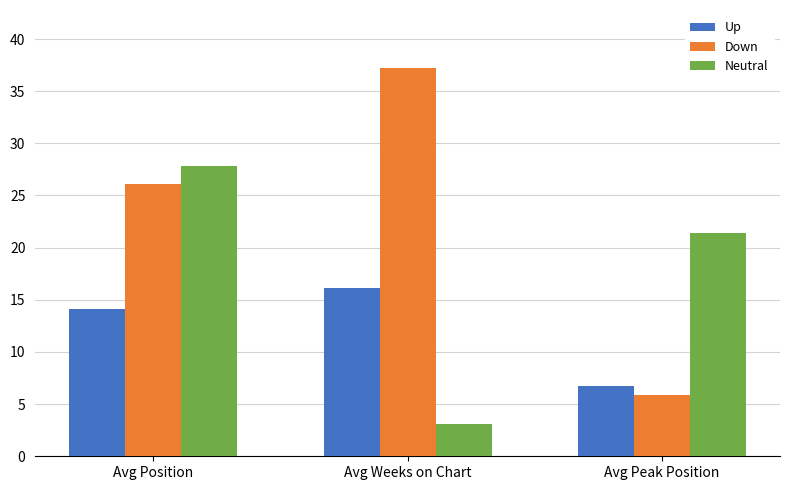

What position from the left is Avg Position?

1